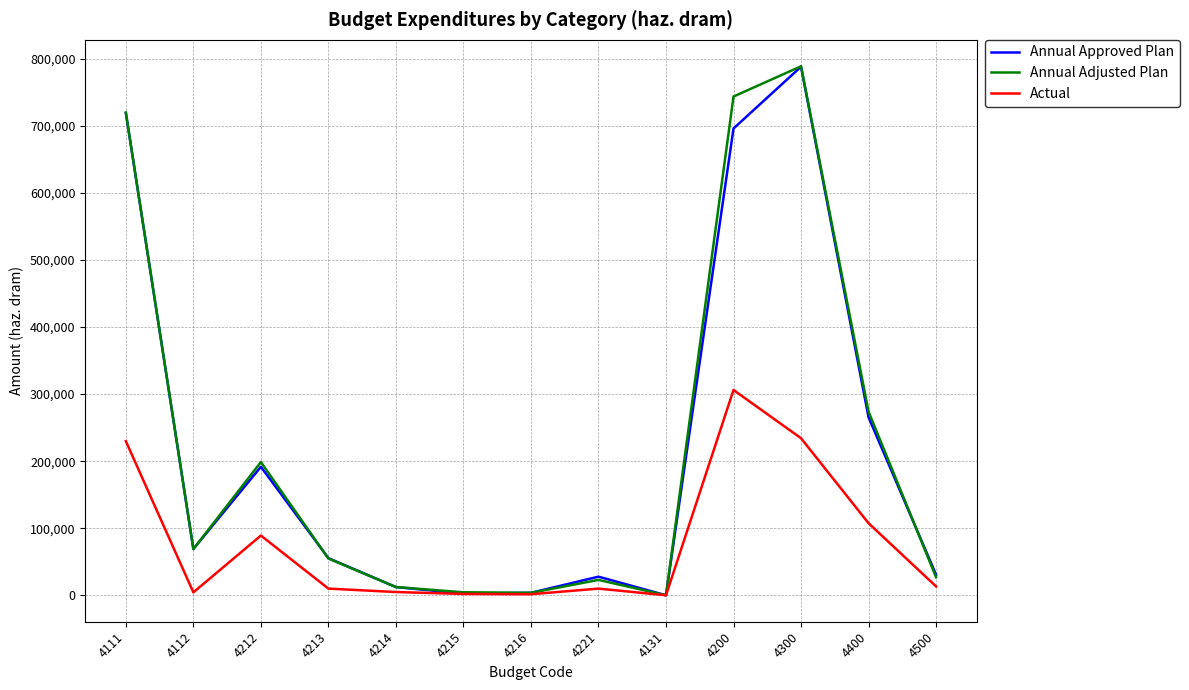

True or false: Annual Adjusted Plan has a value of 4470.5 at 4215.

True